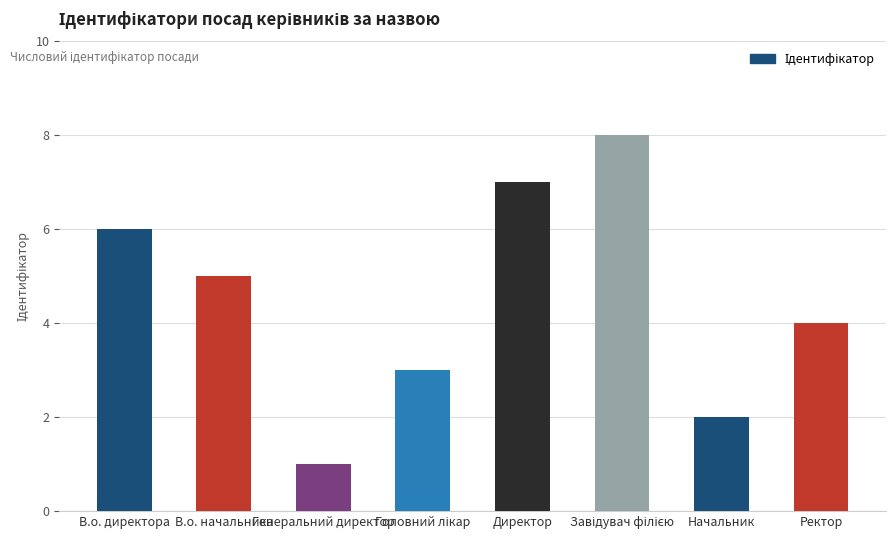

What is the difference between the values at В.о. начальника and Директор?

2